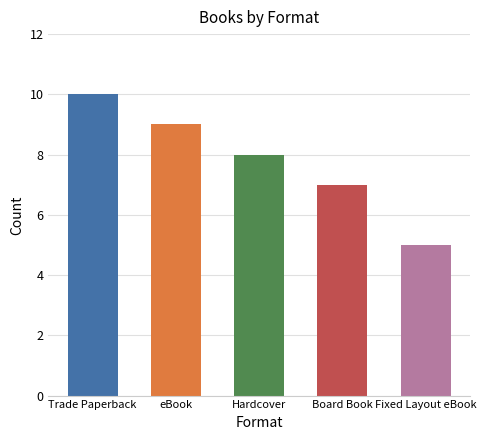

Which has a higher value, Board Book or eBook?

eBook